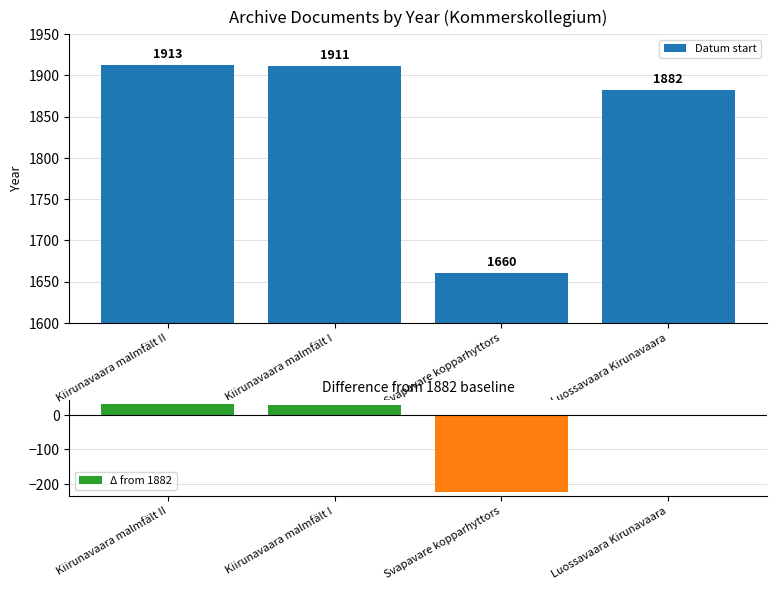

What is the sum of the values at Svapavare kopparhyttors and Luossavaara Kirunavaara?

3542